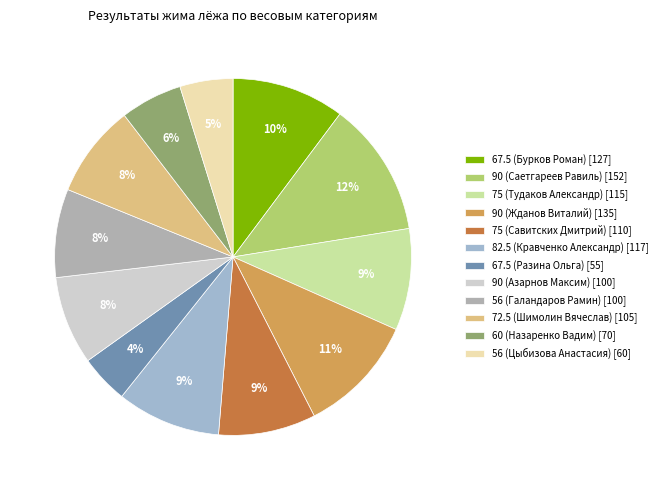

To the nearest percent, what is the difference between the largest and smallest slice percentages?

8%